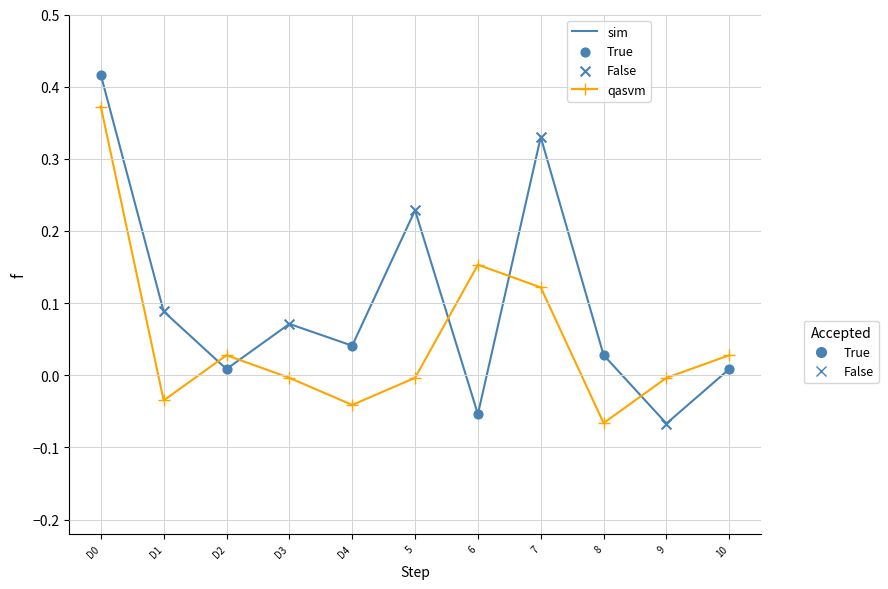

What position from the left is D4?

5